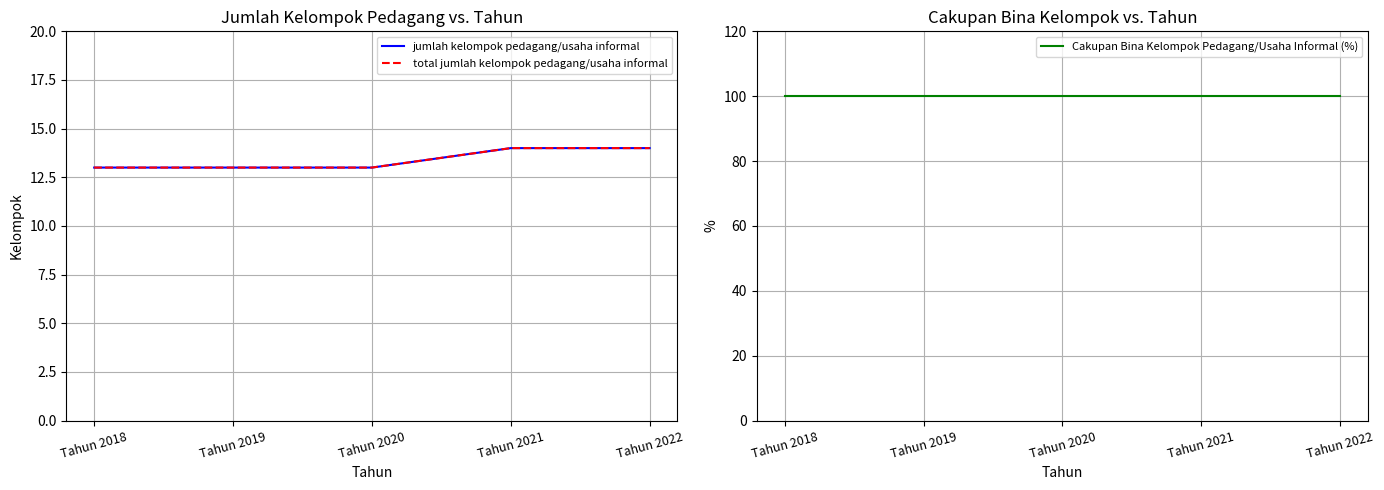

What are all the series names shown in the legend?

jumlah kelompok pedagang/usaha informal, total jumlah kelompok pedagang/usaha informal, Cakupan Bina Kelompok Pedagang/Usaha Informal (%)